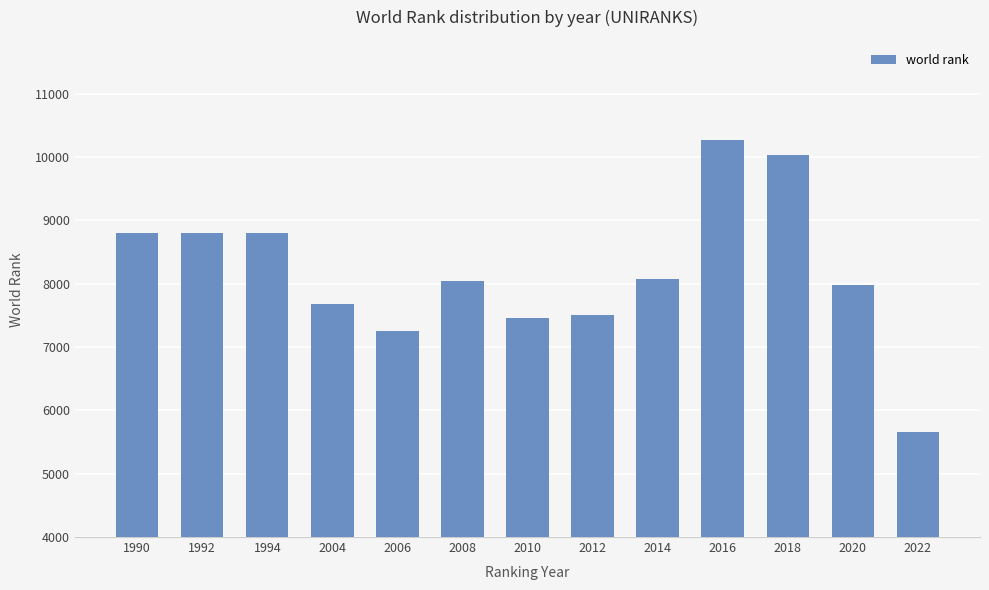

What is the change in value from 2016 to 2020?

-2285